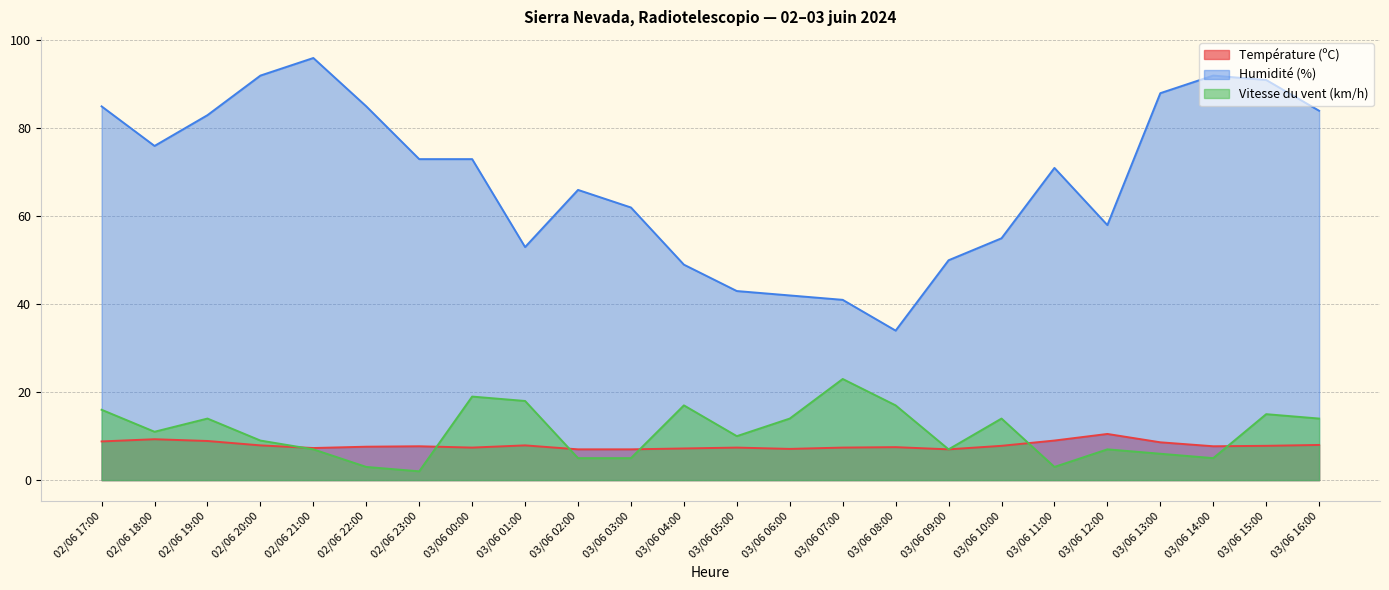

At how many categories does at least one series exceed 30?

24